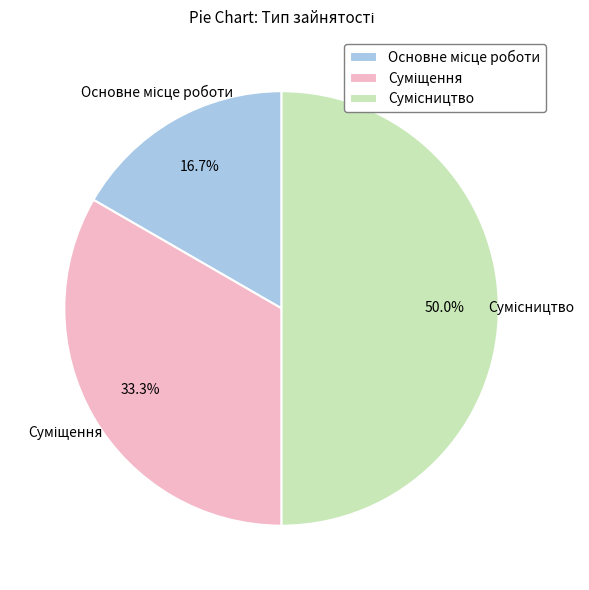

Count the number of slices in the pie.

3